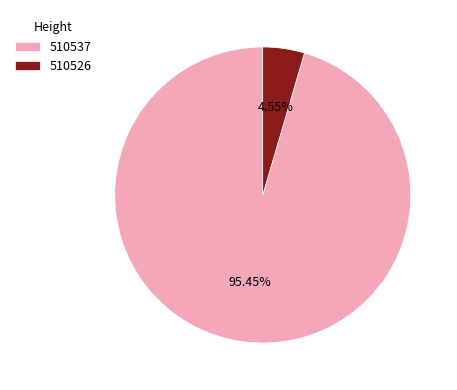

What percentage is NOT represented by 510526?

95.5%